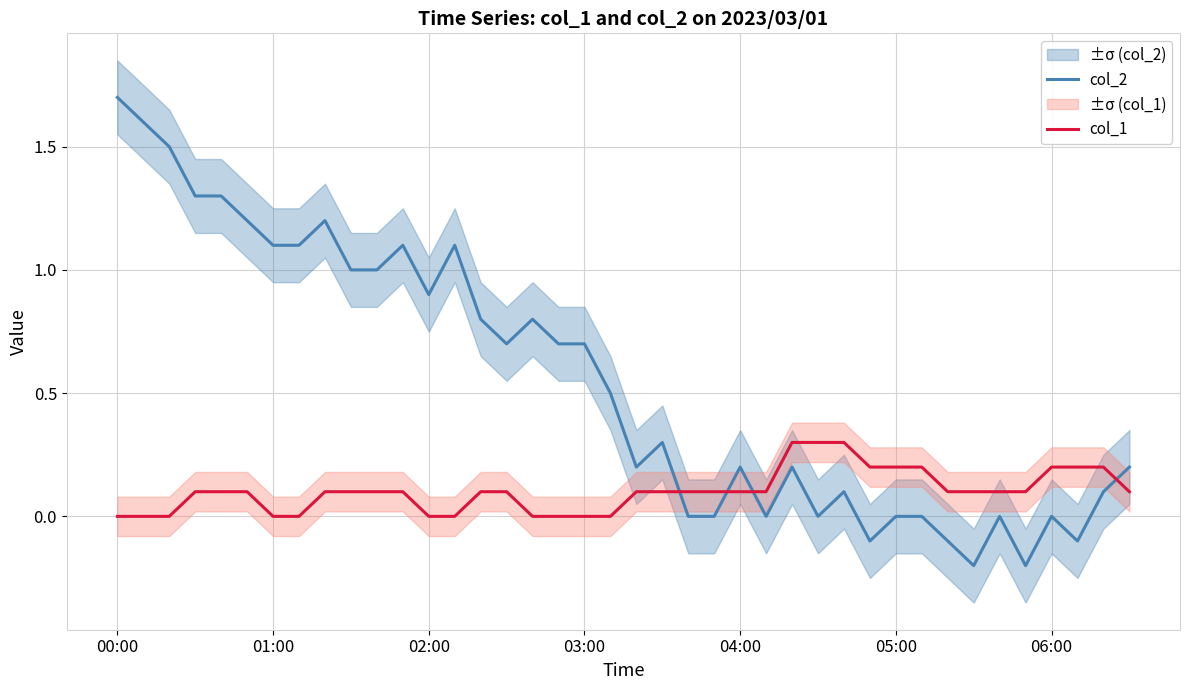

Reading left to right, list all the values displayed in this chart.

col_2: 1.7	1.6	1.5	1.3	1.3	1.2	1.1	1.1	1.2	1.0	1.0	1.1	0.9	1.1	0.8	0.7	0.8	0.7	0.7	0.5	0.2	0.3	0.0	0.0	0.2	0.0	0.2	0.0	0.1	-0.1	0.0	0.0	-0.1	-0.2	0.0	-0.2	0.0	-0.1	0.1	0.2
col_1: 0.0	0.0	0.0	0.1	0.1	0.1	0.0	0.0	0.1	0.1	0.1	0.1	0.0	0.0	0.1	0.1	0.0	0.0	0.0	0.0	0.1	0.1	0.1	0.1	0.1	0.1	0.3	0.3	0.3	0.2	0.2	0.2	0.1	0.1	0.1	0.1	0.2	0.2	0.2	0.1